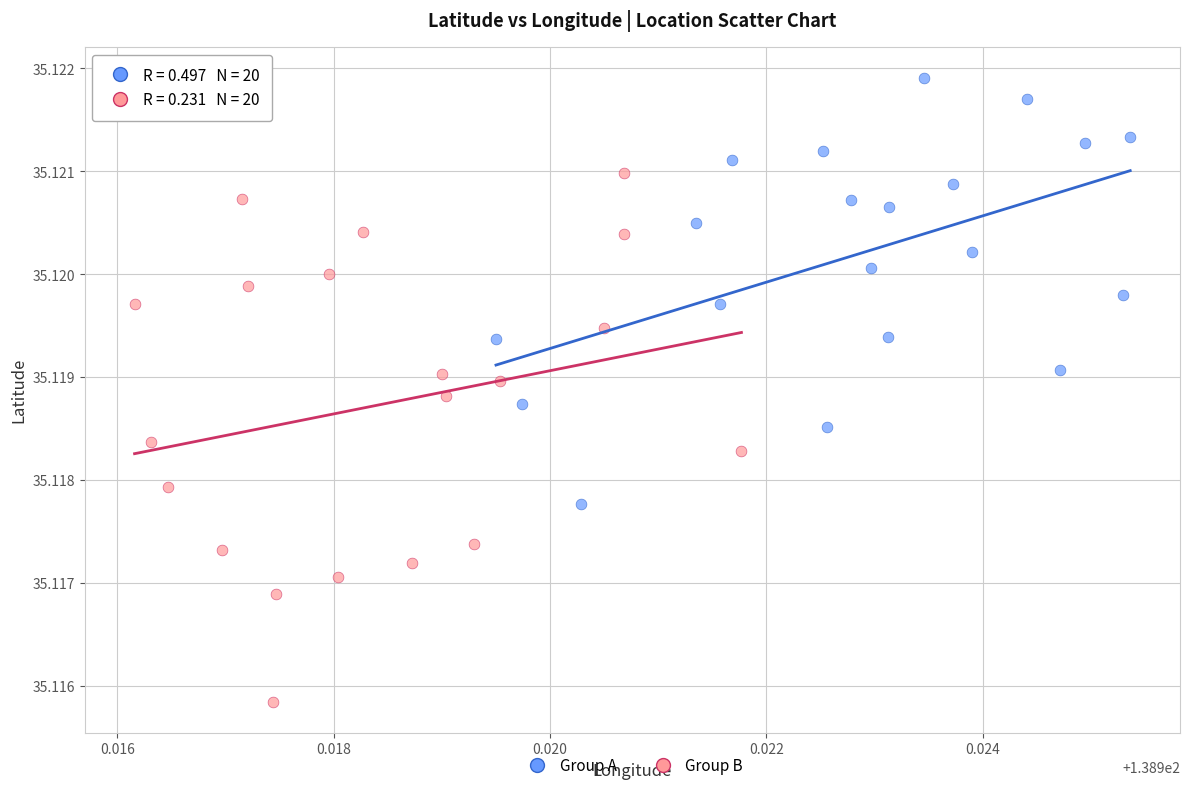

Which series contains the lowest Y value?

Group B